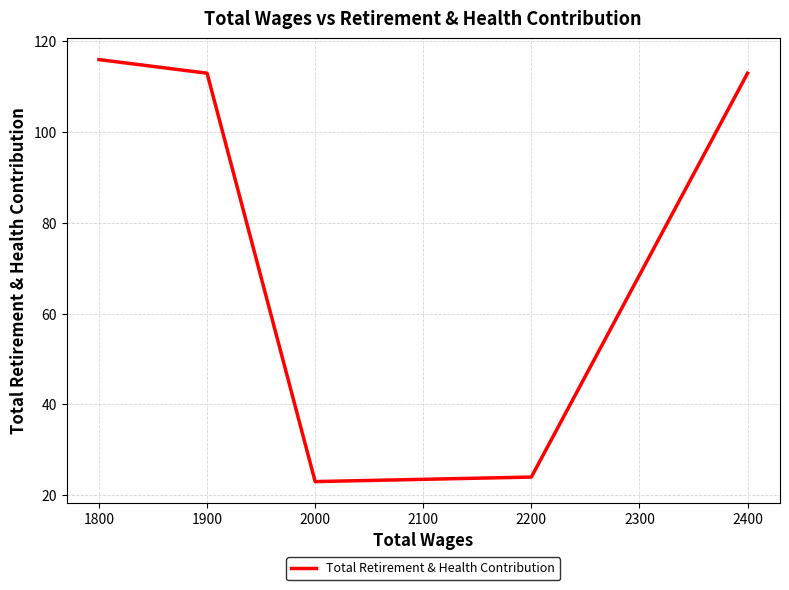

Count the number of data series in this chart.

1